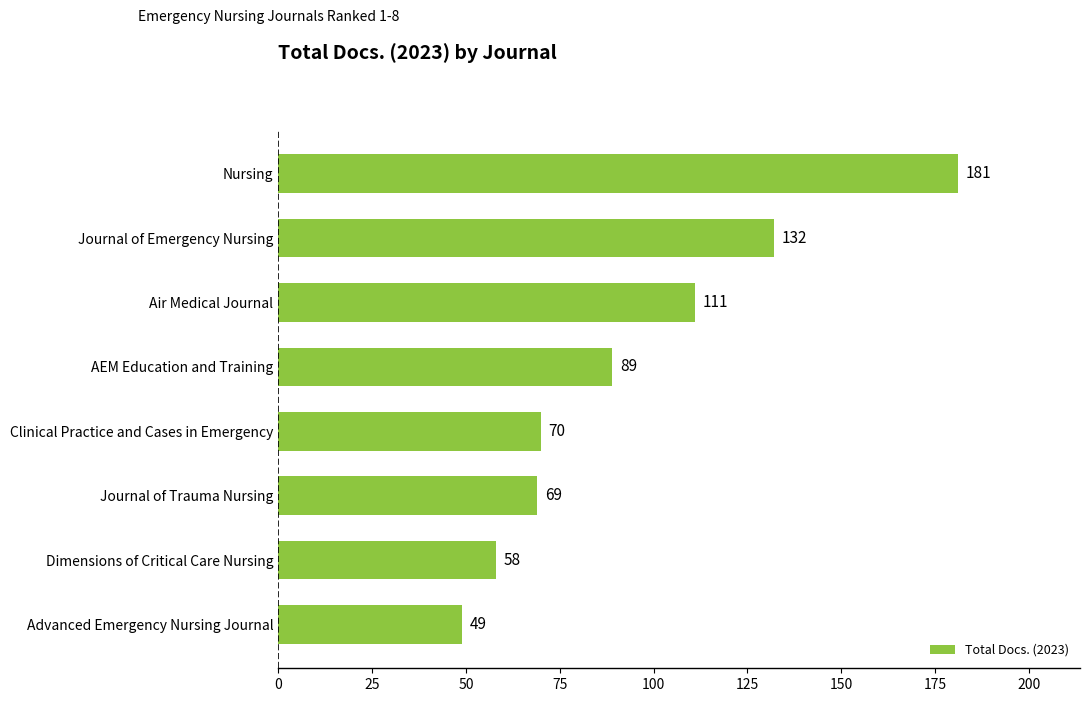

List the labels in order of value, largest first.

Nursing, Journal of Emergency Nursing, Air Medical Journal, AEM Education and Training, Clinical Practice and Cases in Emergency, Journal of Trauma Nursing, Dimensions of Critical Care Nursing, Advanced Emergency Nursing Journal